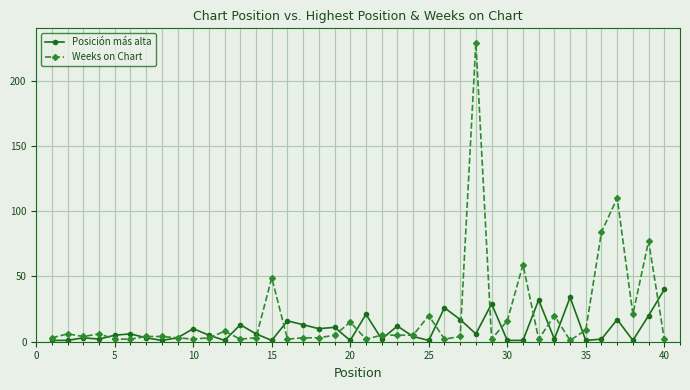

How many data points does each series have?

40